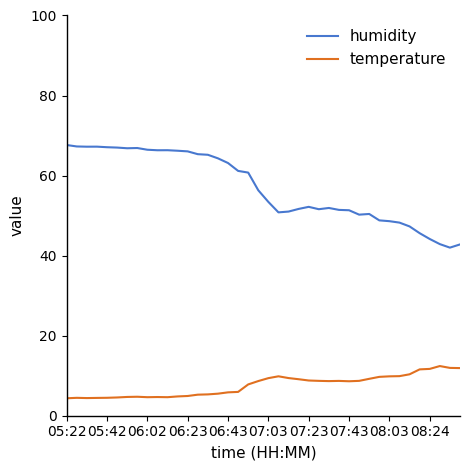

Which series has the widest spread of values?

humidity